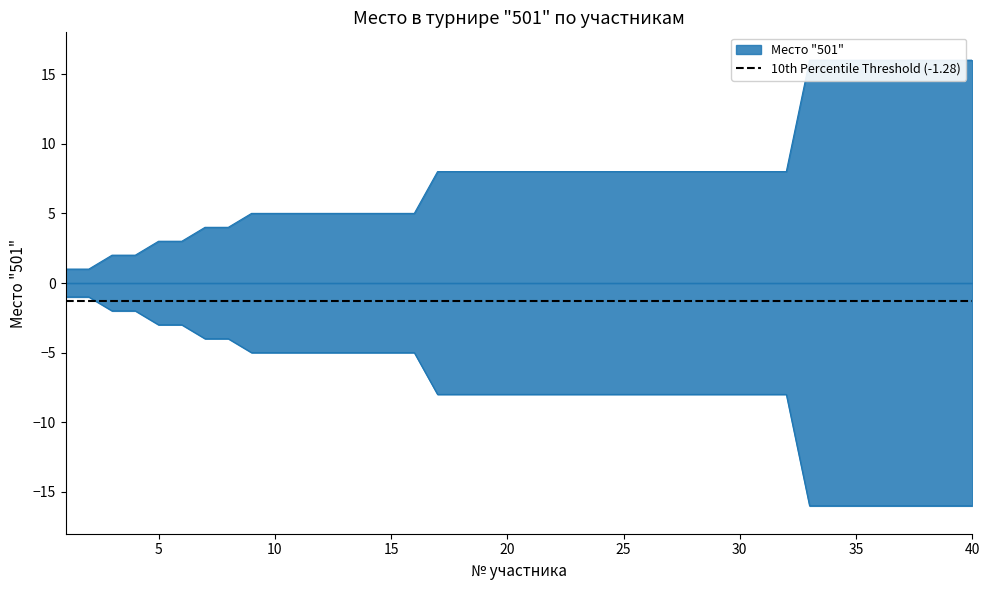

Rank the categories by value from highest to lowest.

33, 34, 35, 36, 37, 38, 39, 40, 17, 18, 19, 20, 21, 22, 23, 24, 25, 26, 27, 28, 29, 30, 31, 32, 9, 10, 11, 12, 13, 14, 15, 16, 7, 8, 5, 6, 3, 4, 1, 2